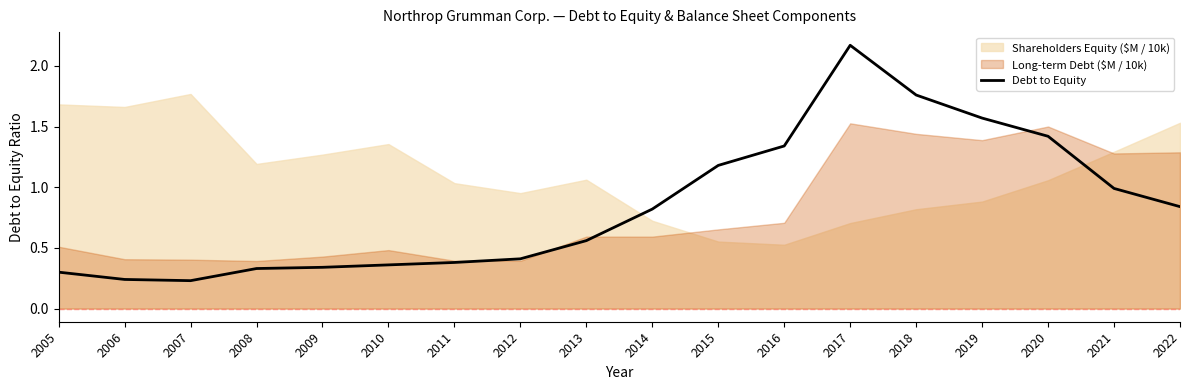

What is the difference between the maximum and second lowest values?

1.9